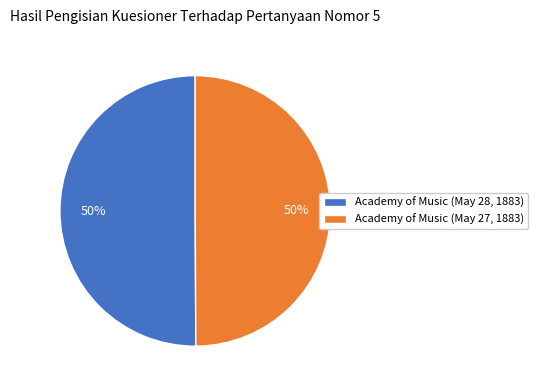

What is the ratio of the value at Academy of Music (May 27, 1883) to the value at Academy of Music (May 28, 1883)?

1.0